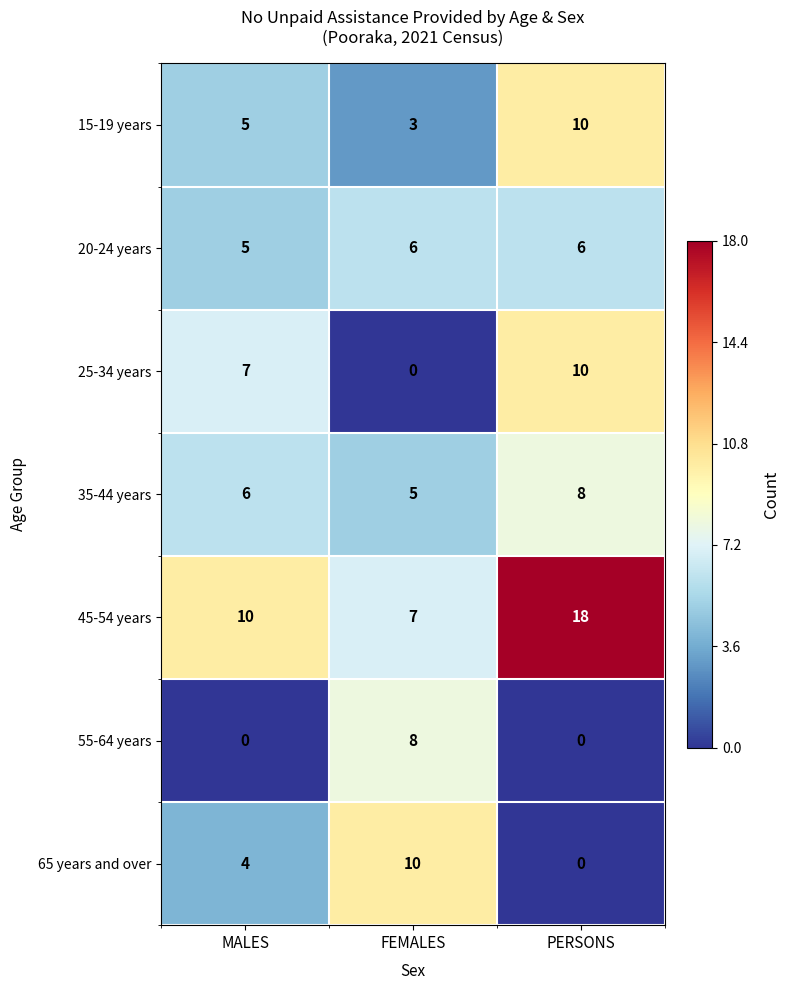

Which series changed the most between MALES and PERSONS?

45-54 years